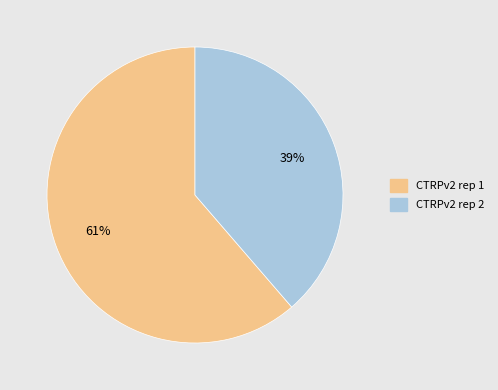

To the nearest percent, what is the average slice percentage?

50%